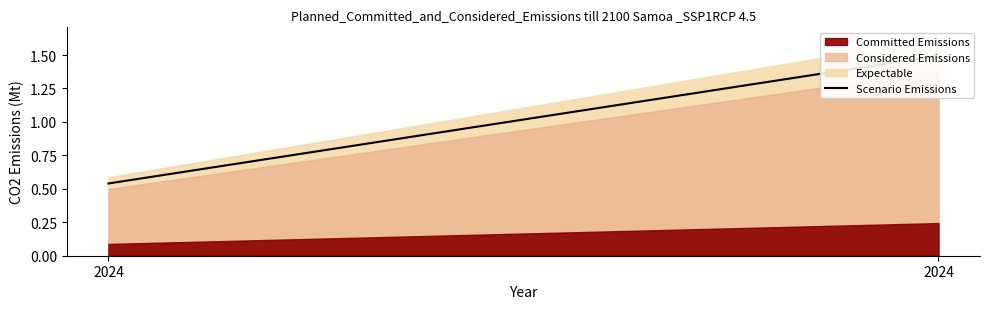

Reading left to right, extract all data points from this chart.

0.5	1.5